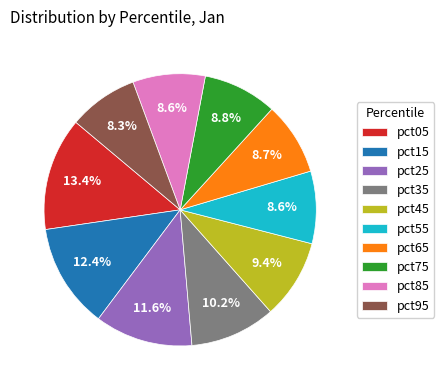

Count the number of slices in the pie.

10